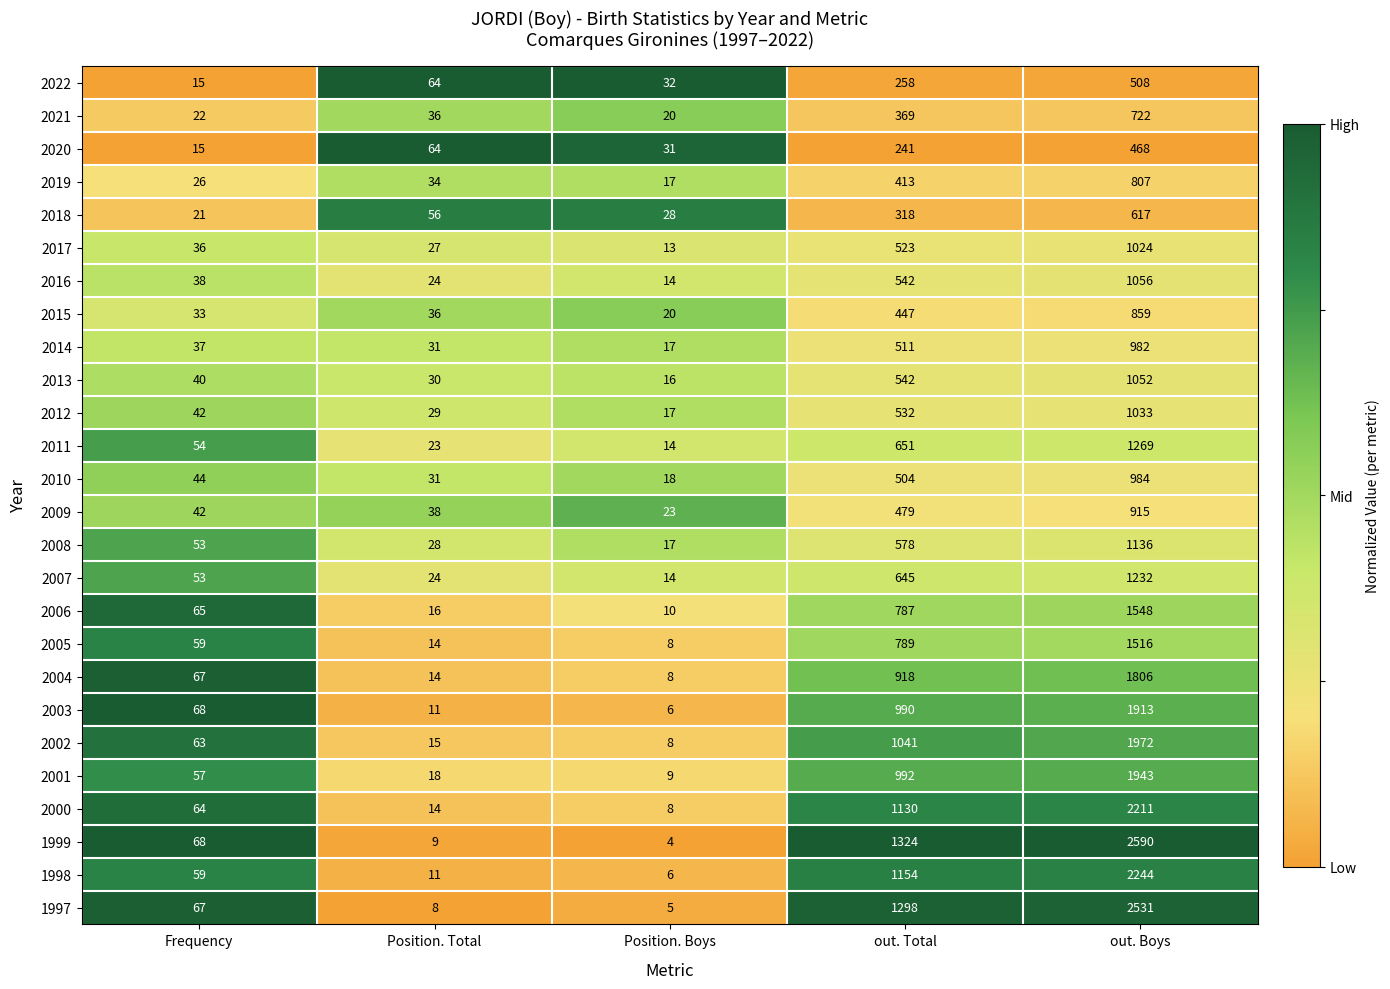

List the series in order of their peak value, highest first.

1999, 1997, 1998, 2000, 2002, 2001, 2003, 2004, 2006, 2005, 2011, 2007, 2008, 2016, 2013, 2012, 2017, 2010, 2014, 2009, 2015, 2019, 2021, 2018, 2022, 2020